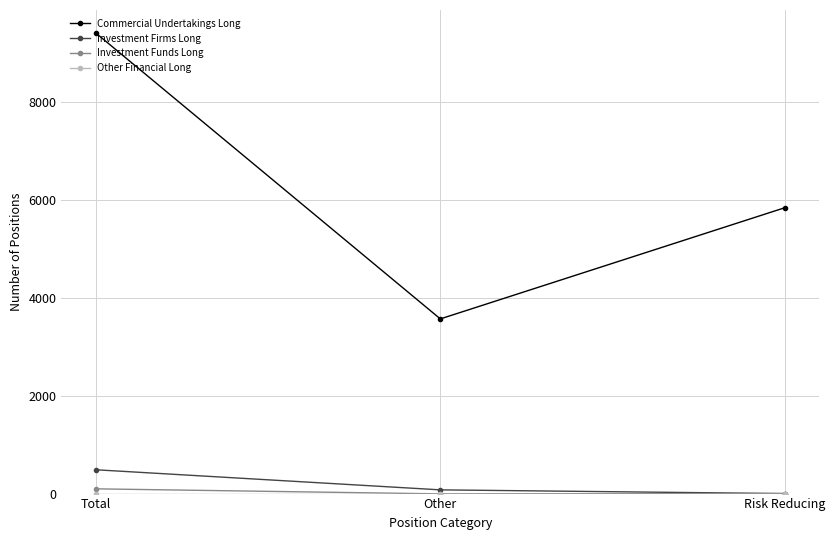

Which category has the highest value across all series?

Total